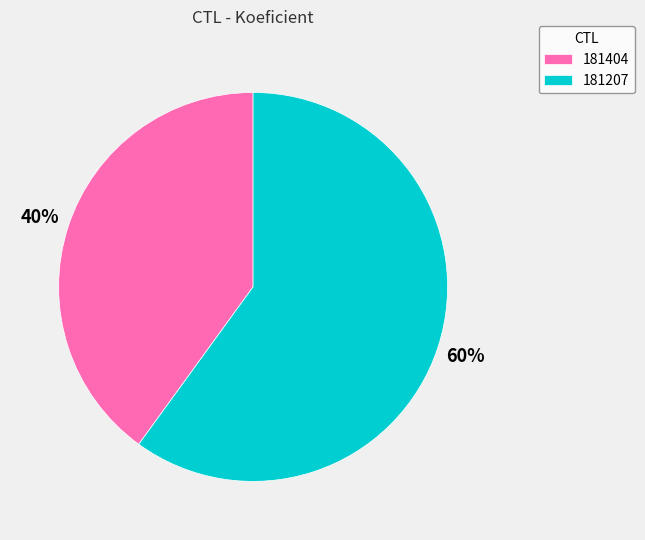

To the nearest percent, what portion does 181404 represent?

40%